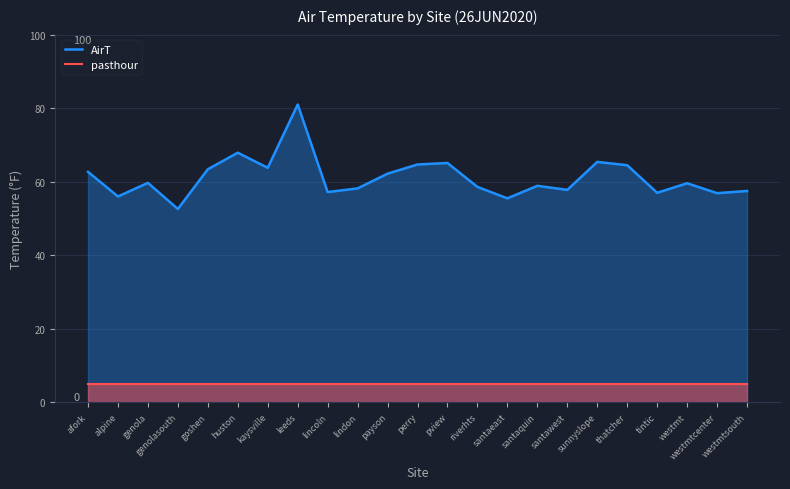

At which category is the sum across all series the highest?

leeds